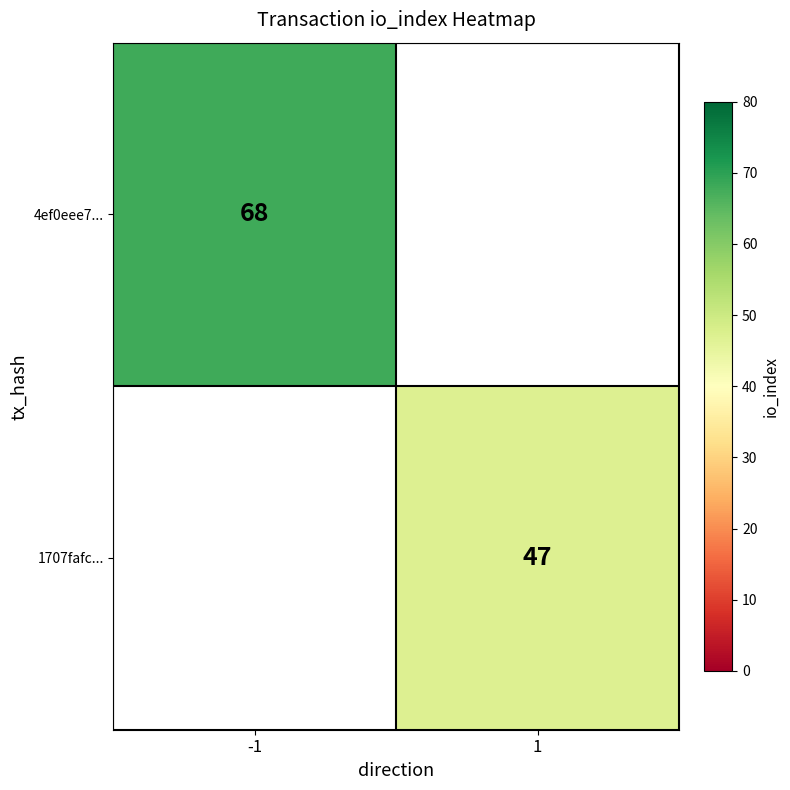

The value of 4ef0eee7... at -1 is 68. True or false?

True